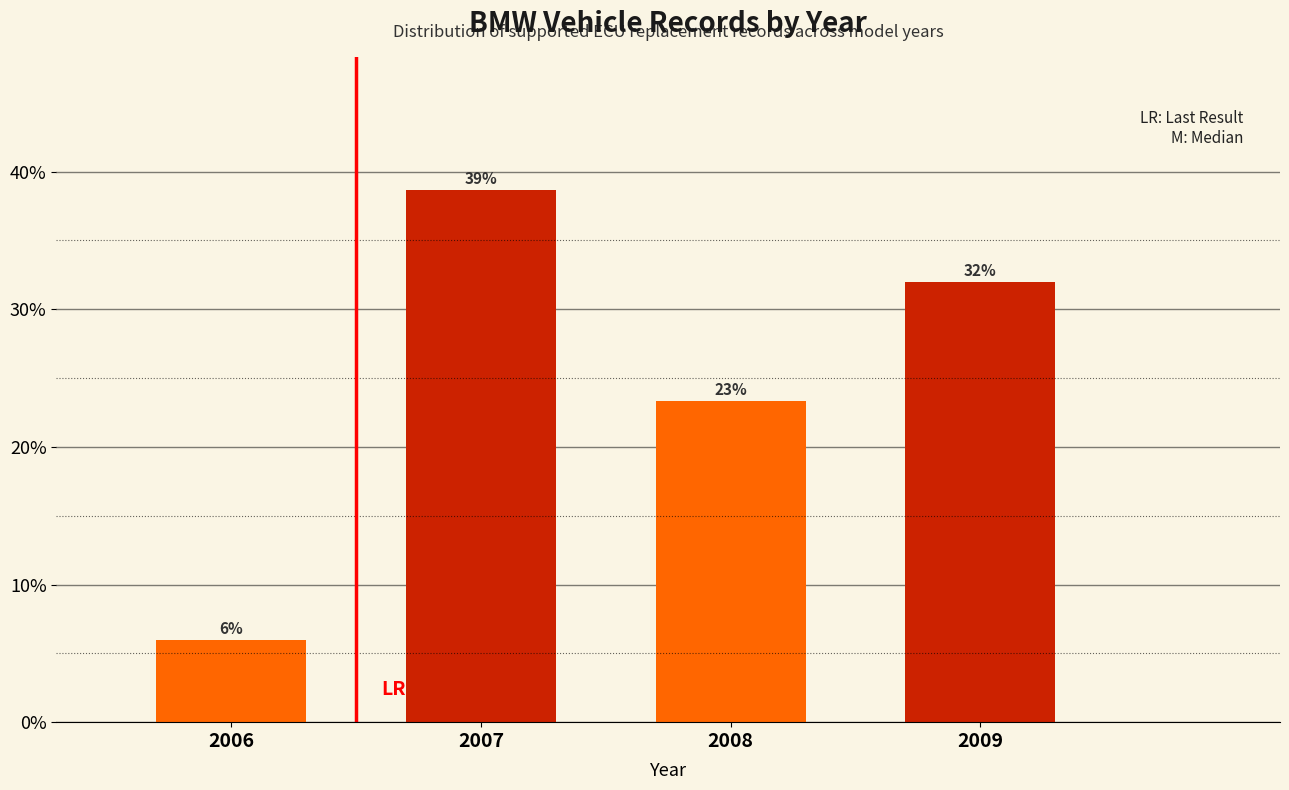

Does the chart contain any negative values?

No